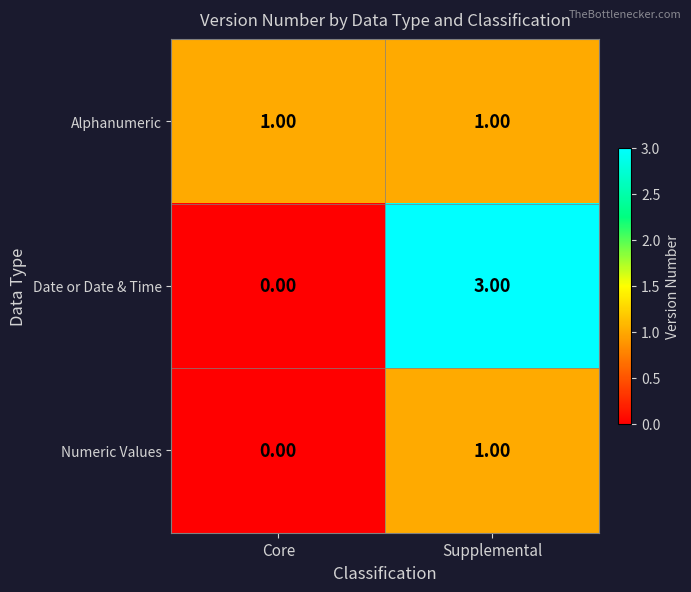

What is the difference between the highest and lowest values at Core?

1